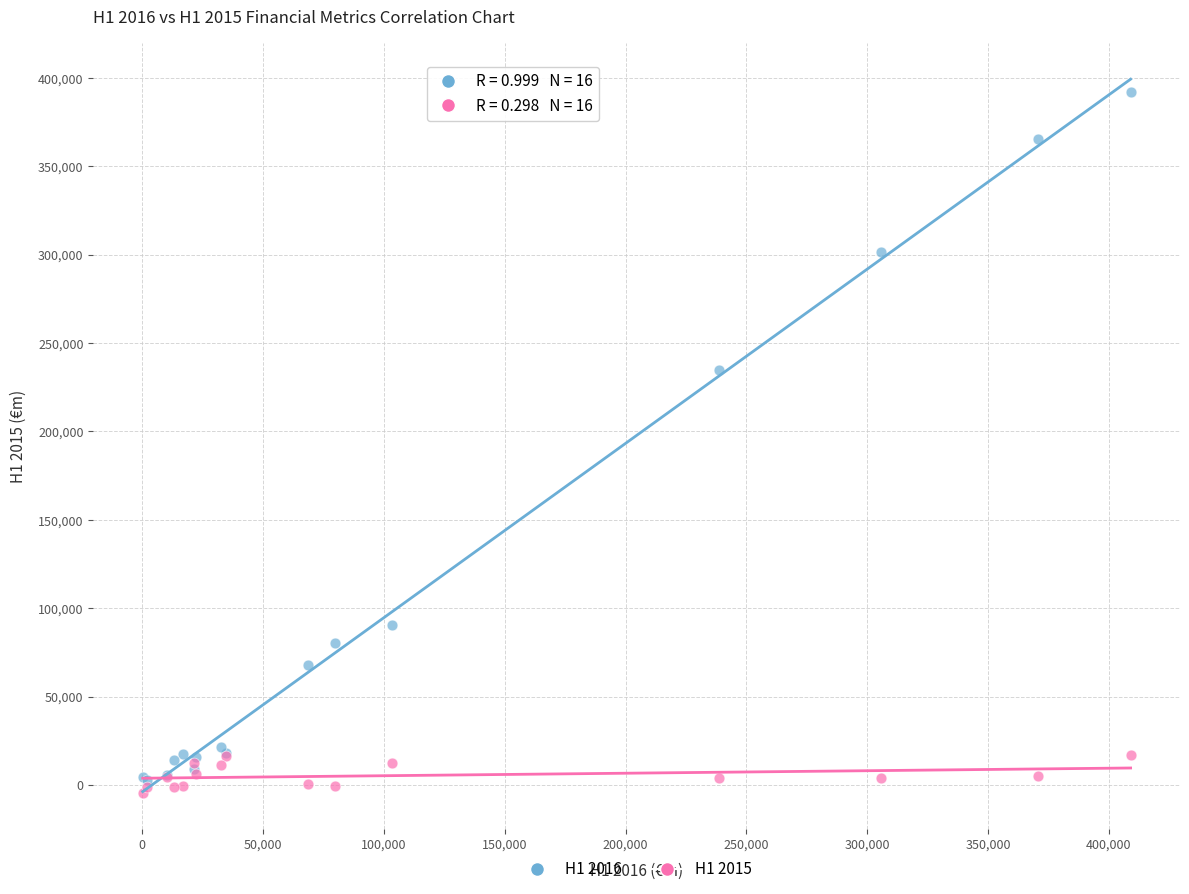

Across all series, what Y value is closest to 193798?

235009